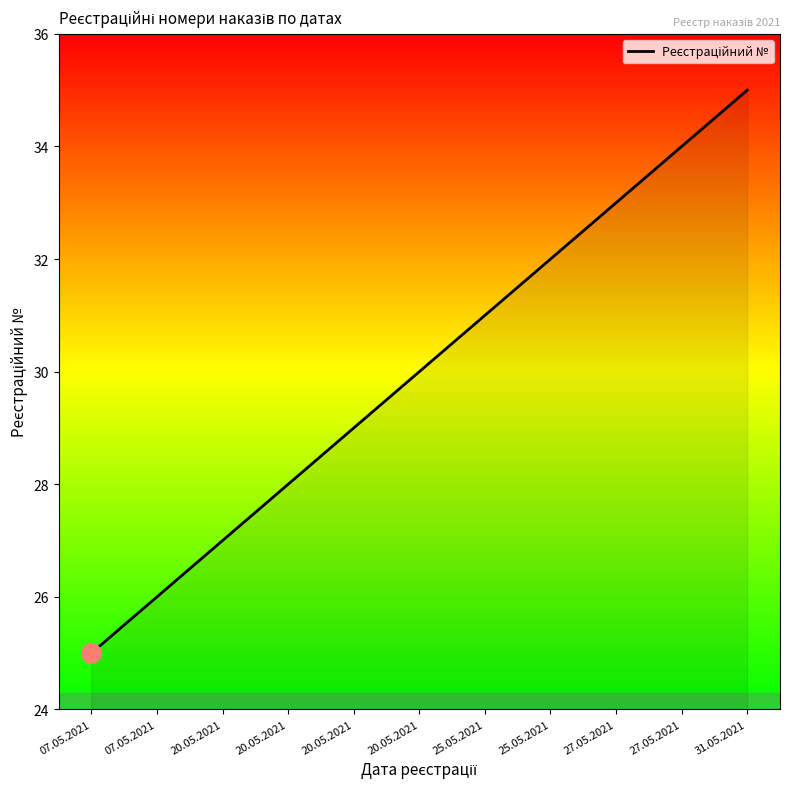

Does the chart display data point markers on the line(s)?

No